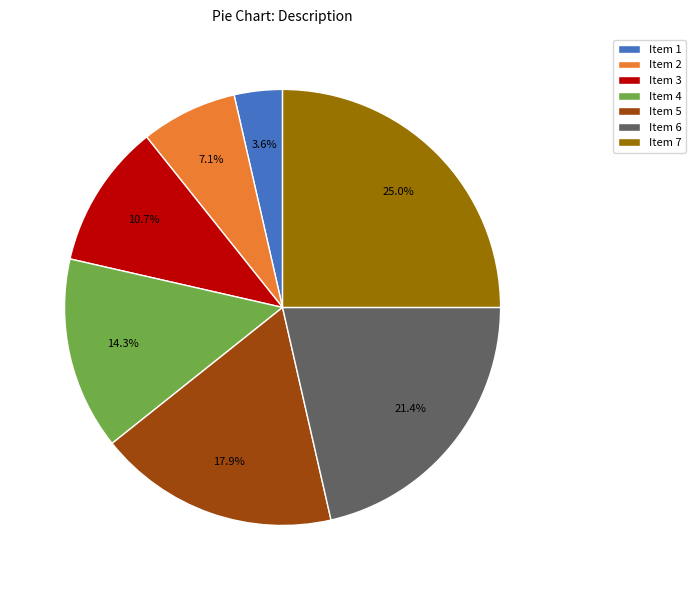

Approximately how many times larger is the value at Item 4 compared to Item 1?

4.0